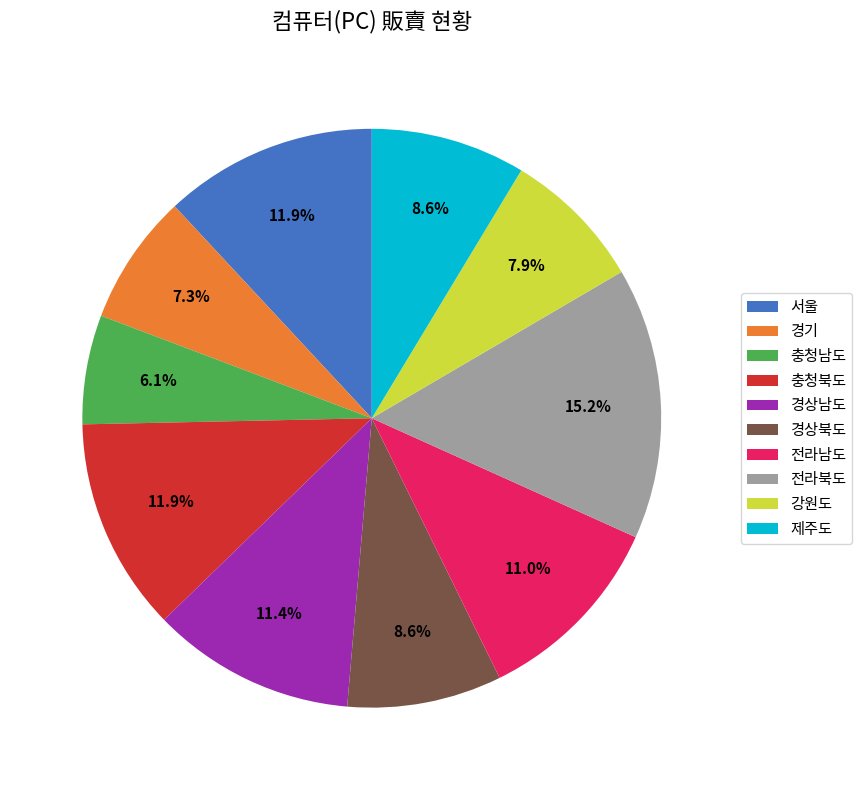

To the nearest percent, what portion does 경상남도 represent?

11%